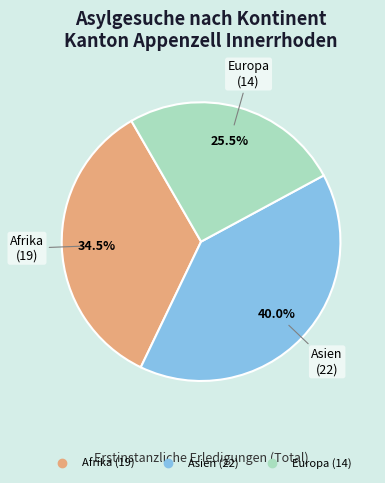

Is there any slice that represents more than half of the pie?

No